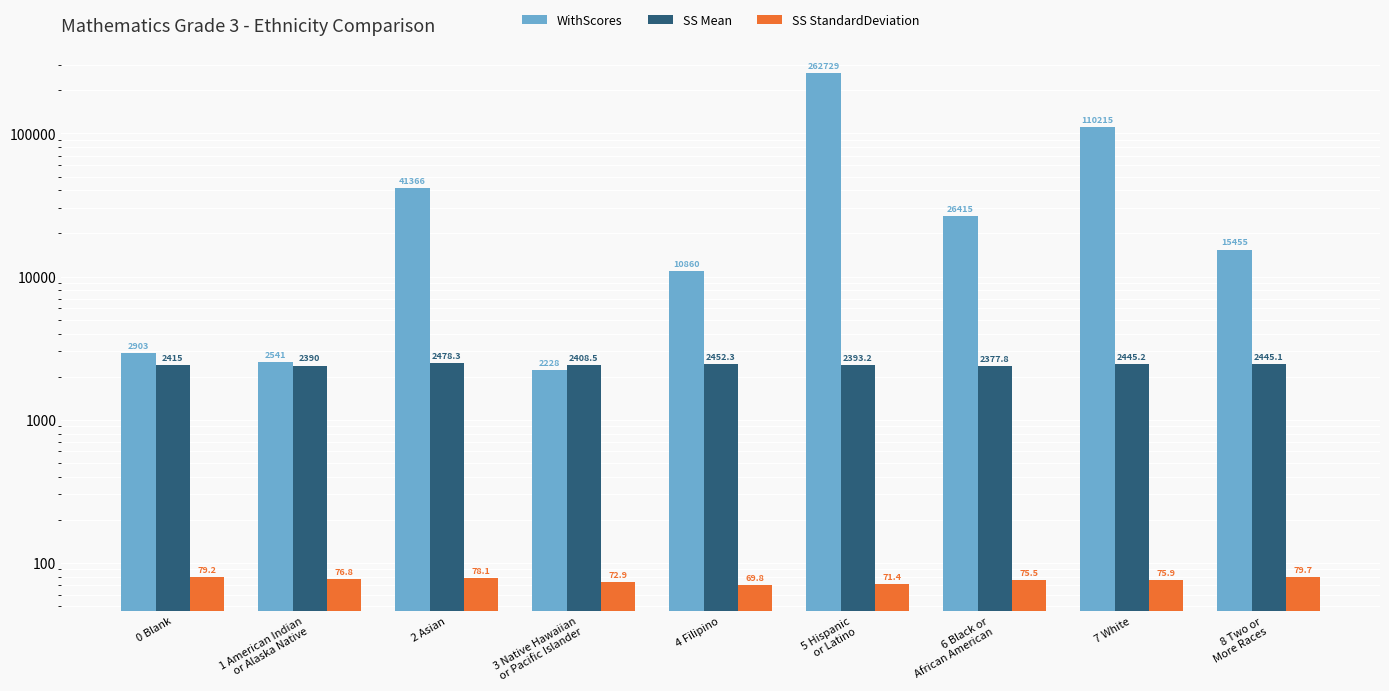

What is the minimum value shown in the chart?

69.8